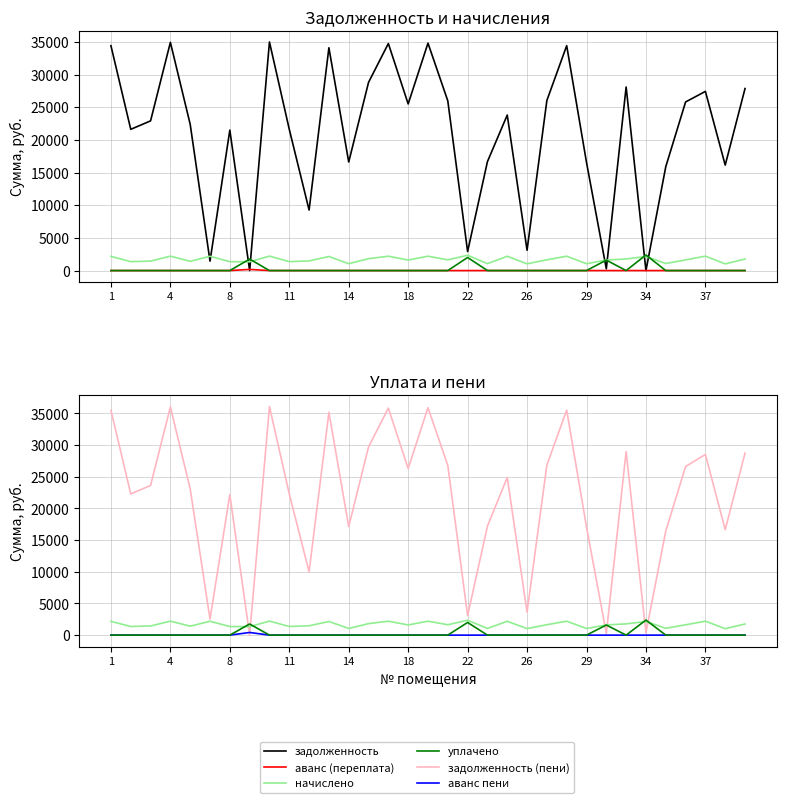

Between 11 and 22, which series saw the biggest shift?

задолженность (пени)